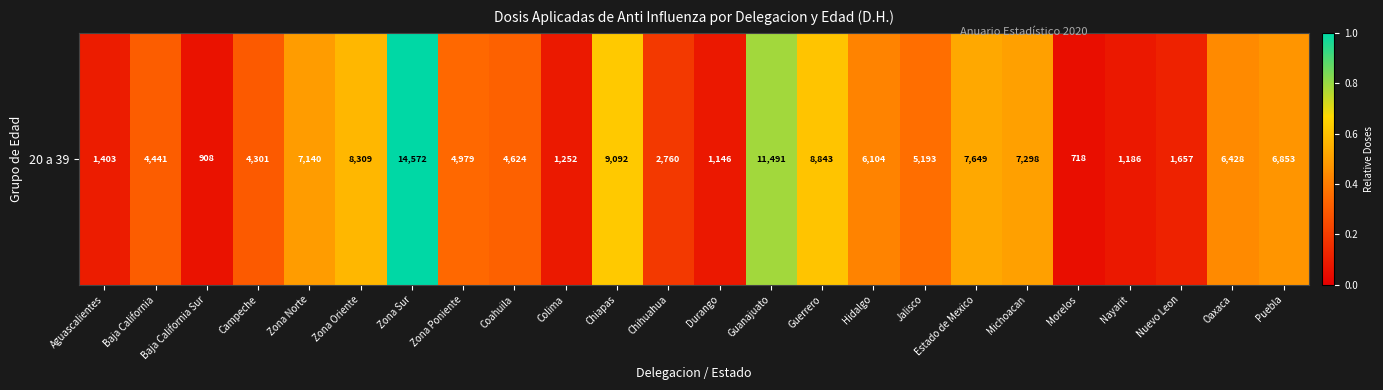

What is the sum of all values?

8.8